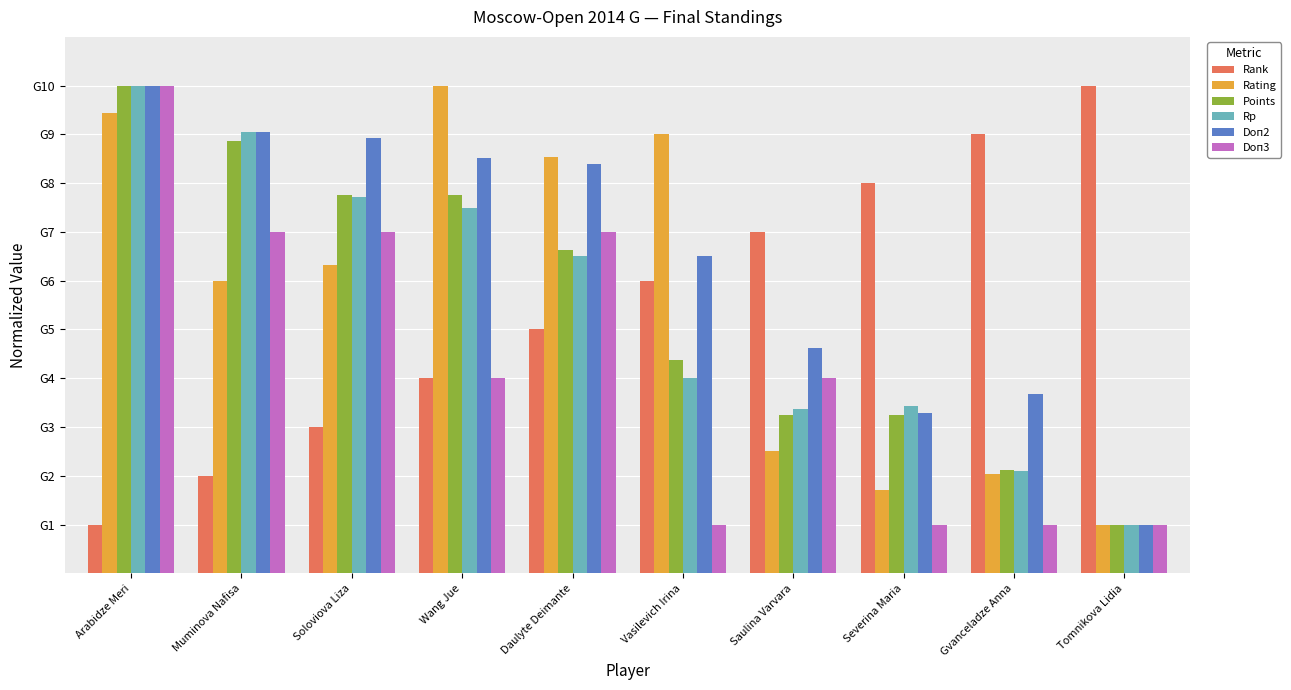

What are all the series names shown in the legend?

Rank, Rating, Points, Rp, Doп2, Doп3